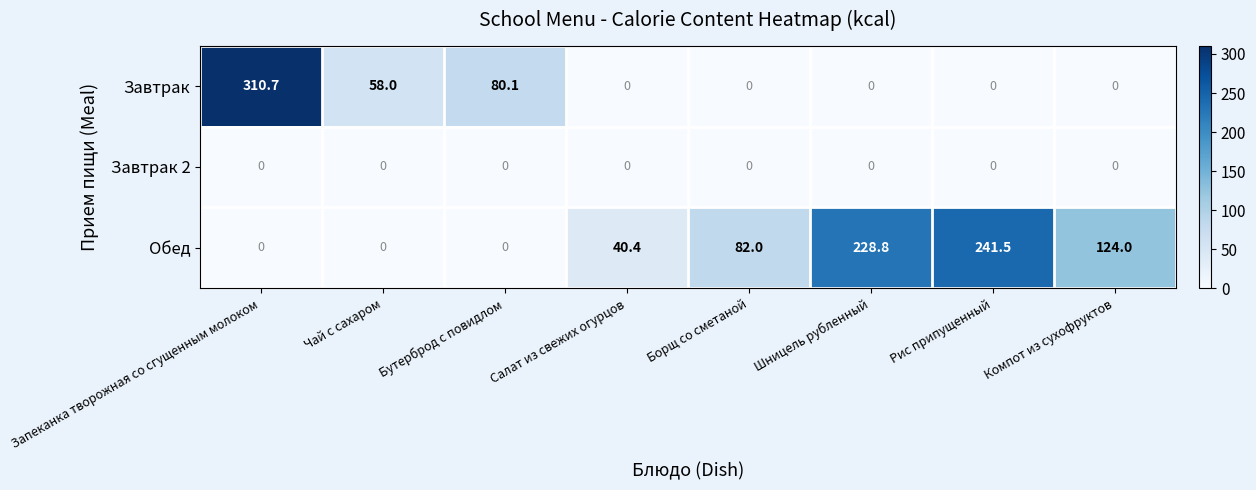

How many data points in Обед are less than 82?

4